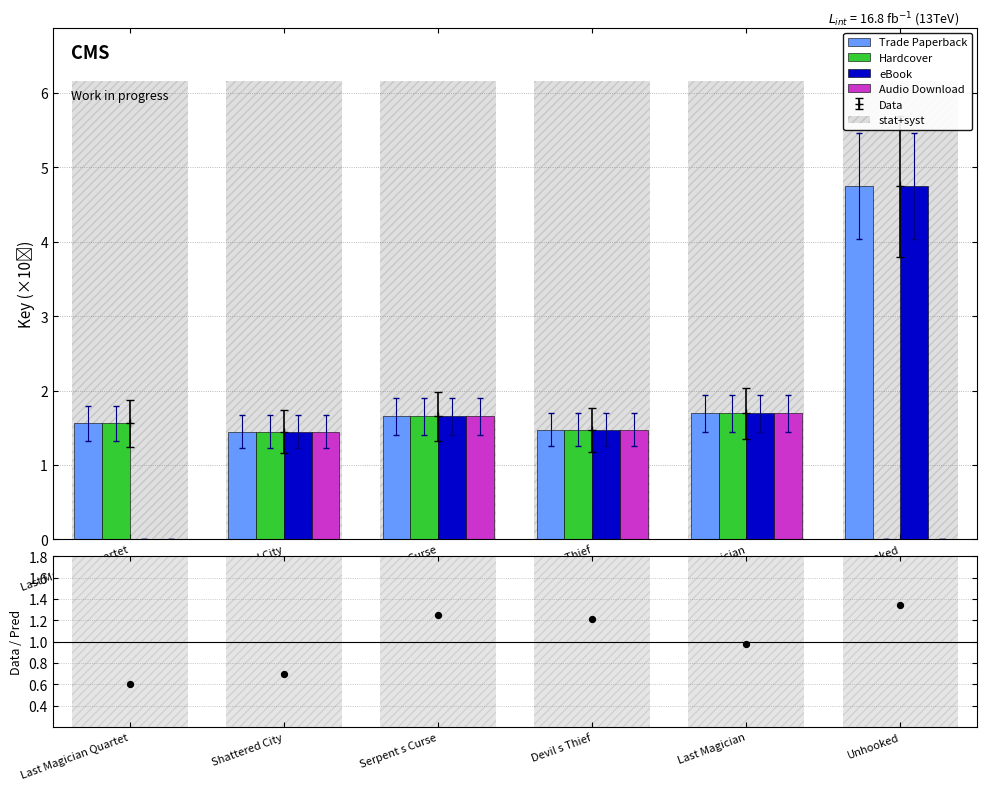

Which series has the largest Y range (max minus min)?

eBook